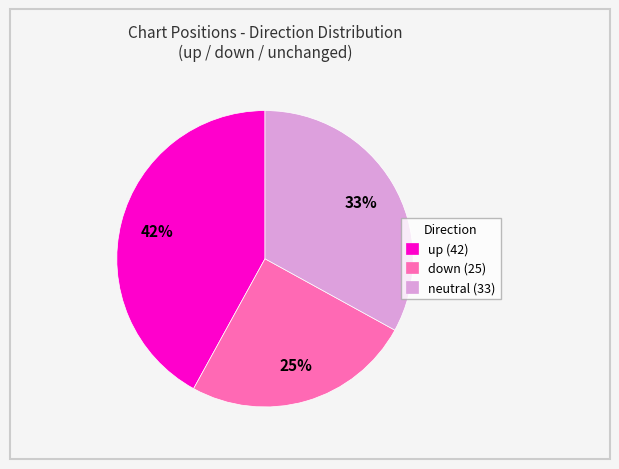

Which slice is the largest?

up (42)